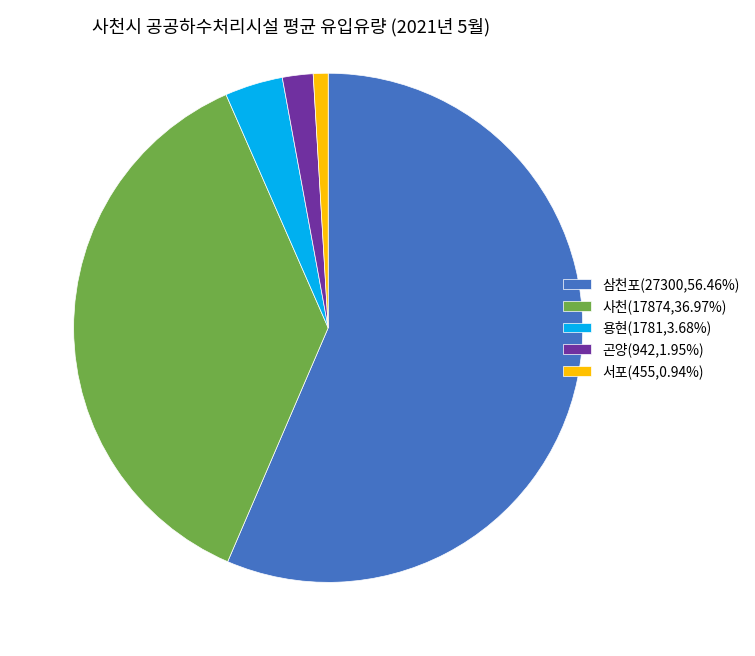

What is the largest slice in the pie chart?

삼천포